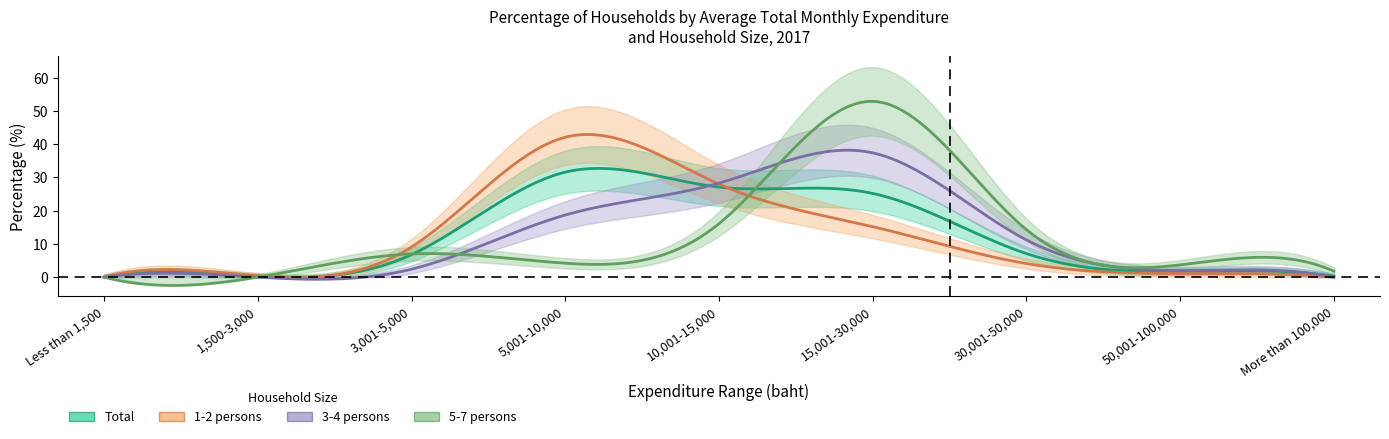

What is the sum of all 3-4 persons values?

100.0